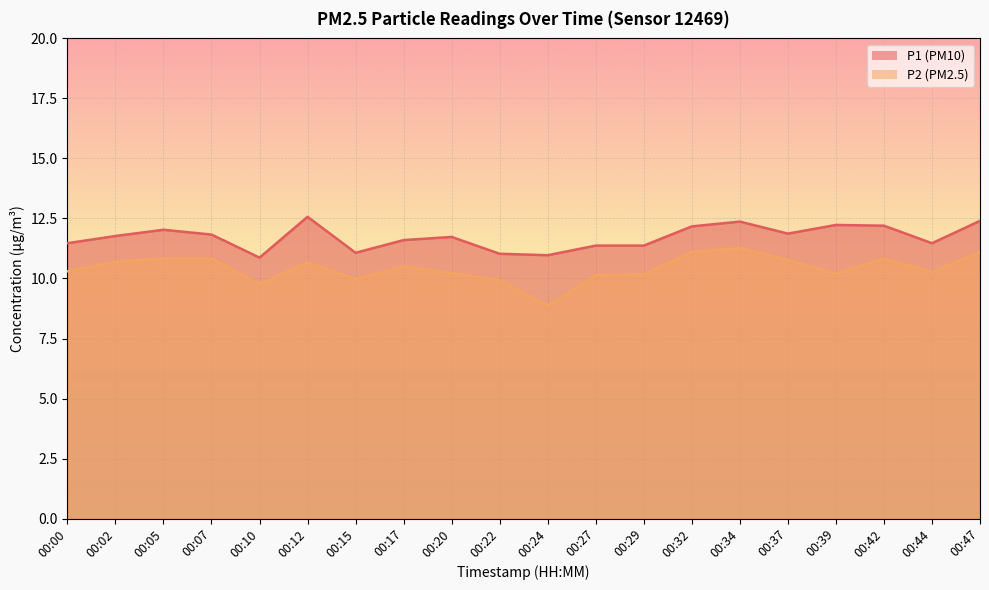

True or false: P2 and P1 cross at least once.

False